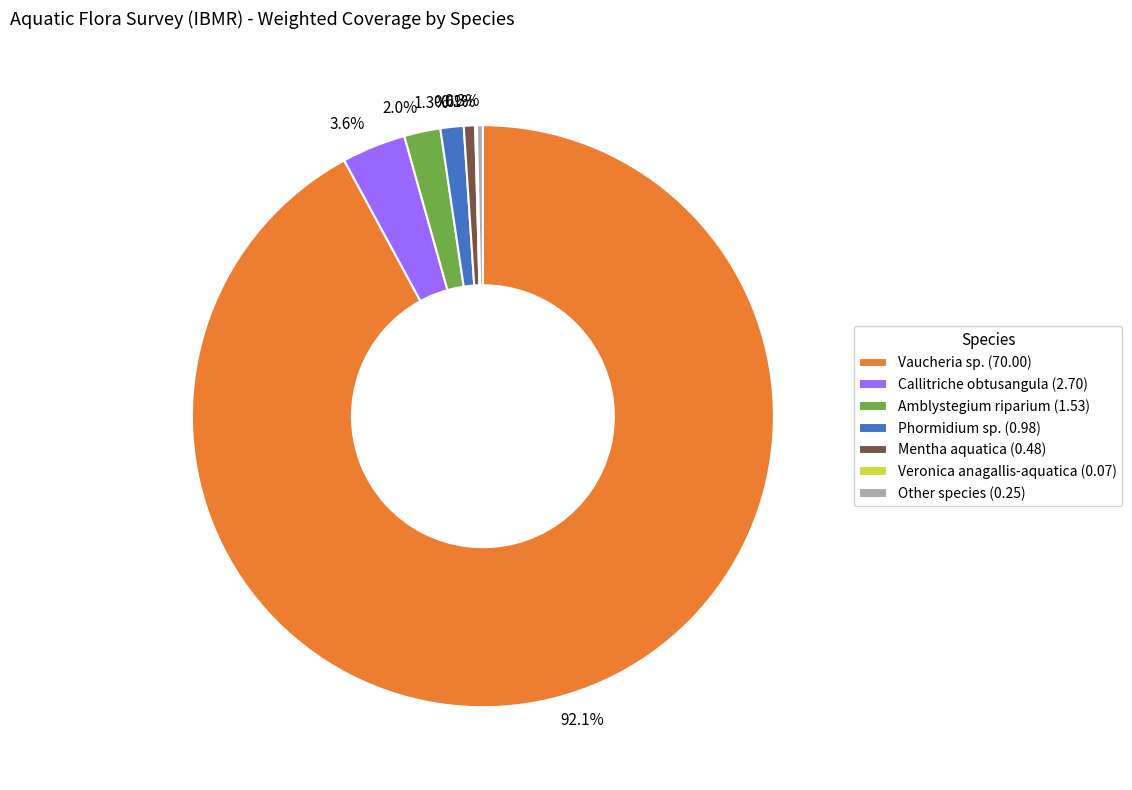

Between 92.1% and 2.0%, which is larger?

92.1%